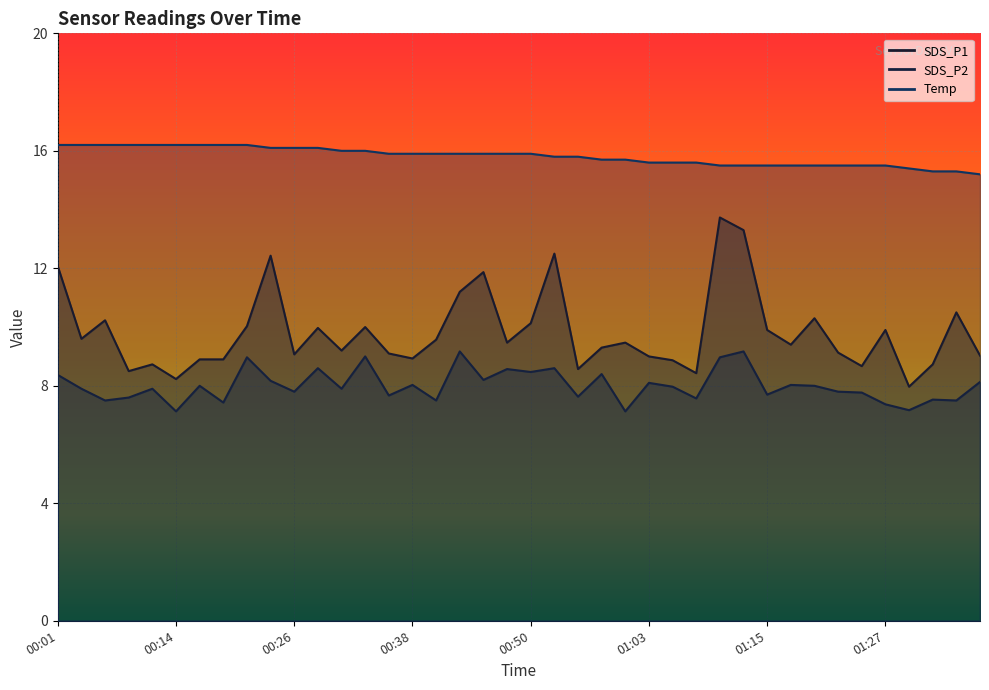

What position from the right is 00:36?

26